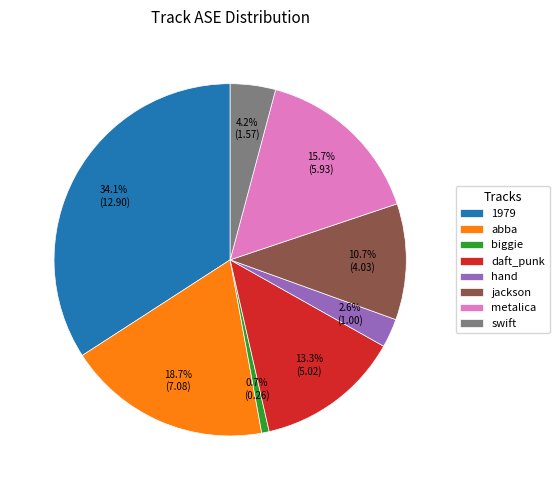

What portion of the pie excludes metalica?

84.3%